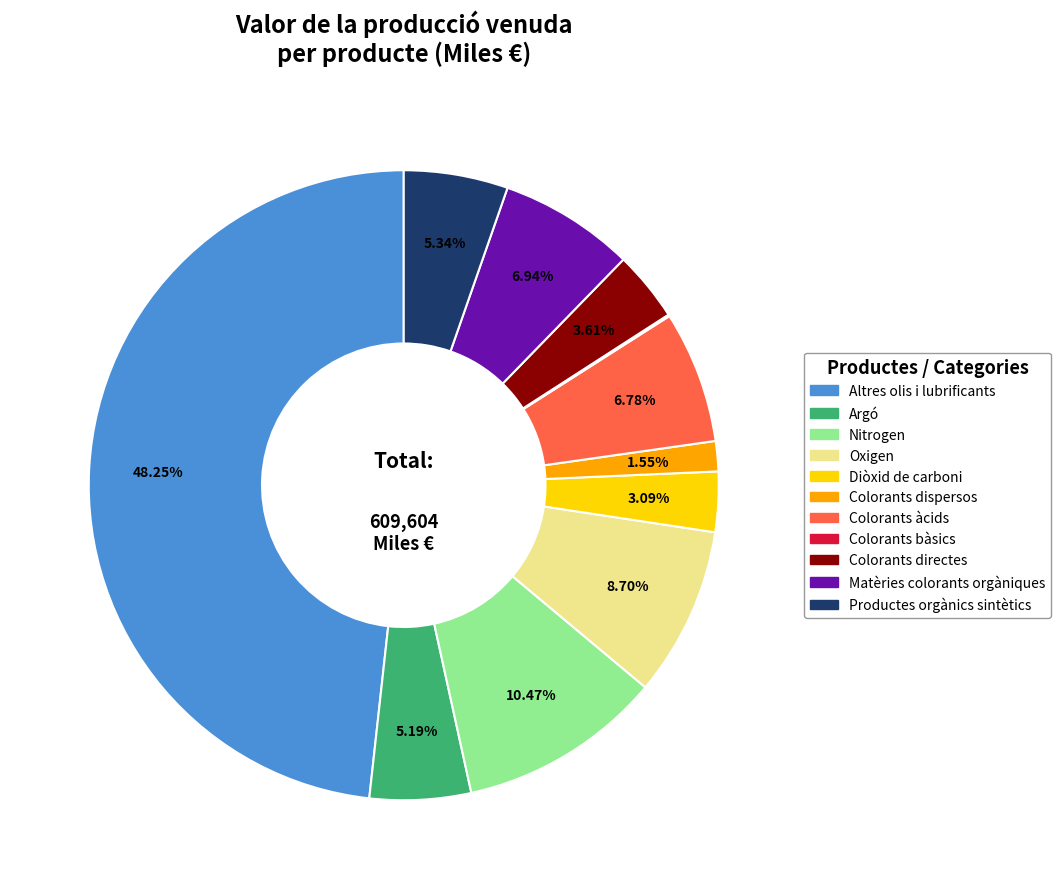

To the nearest percent, what is the difference between the largest and smallest slice percentages?

48%